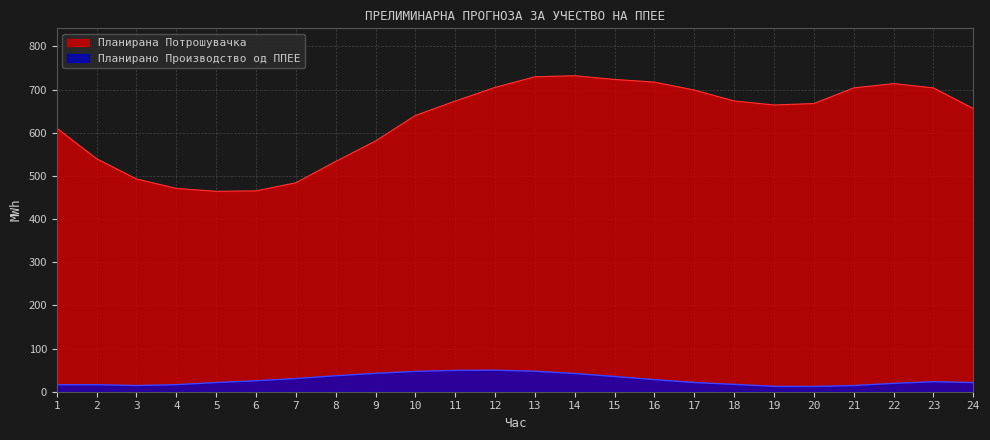

What are all the series names shown in the legend?

Планирана Потрошувачка, Планирано Производство од ППЕЕ